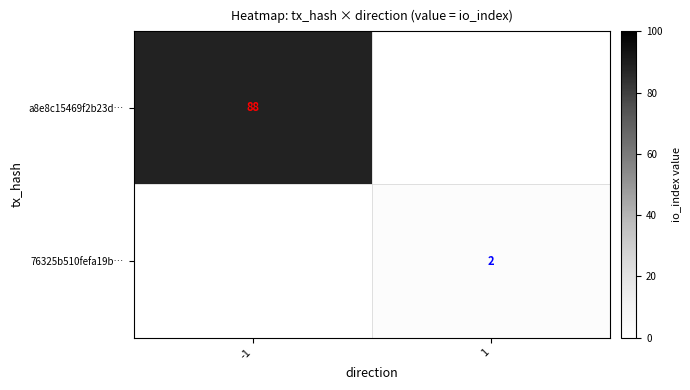

True or false: a8e8c15469f2b23d… has a value of 88 at -1.

True